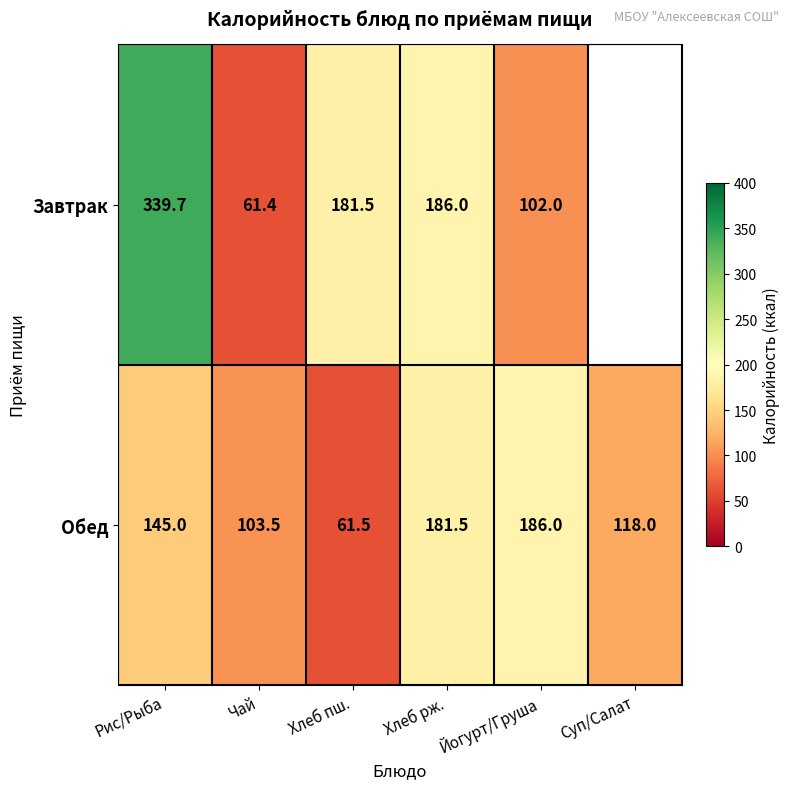

The value of Обед at Чай is 103.5. True or false?

True